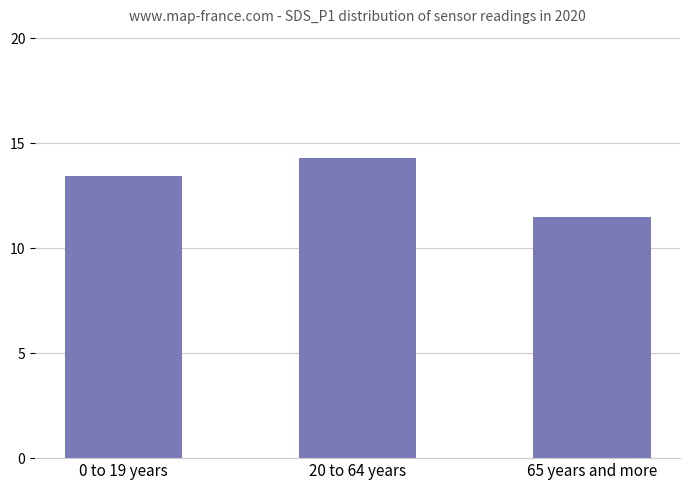

Approximately how many times larger is the value at 65 years and more compared to 20 to 64 years?

0.8